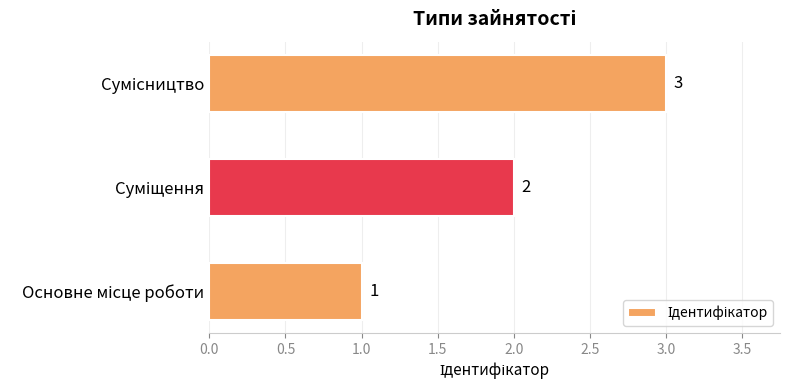

What is the sum of all values?

6